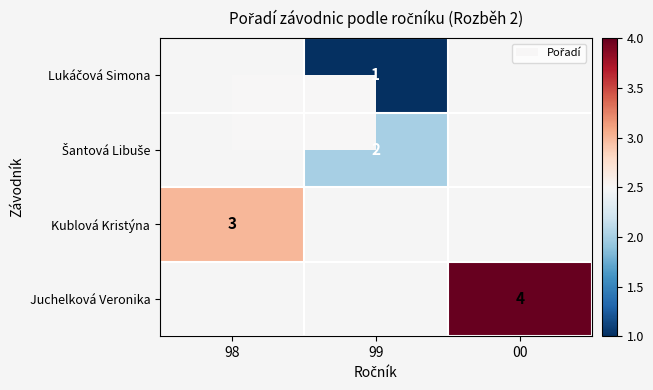

The value of Kublová Kristýna at 98 is 5. True or false?

False